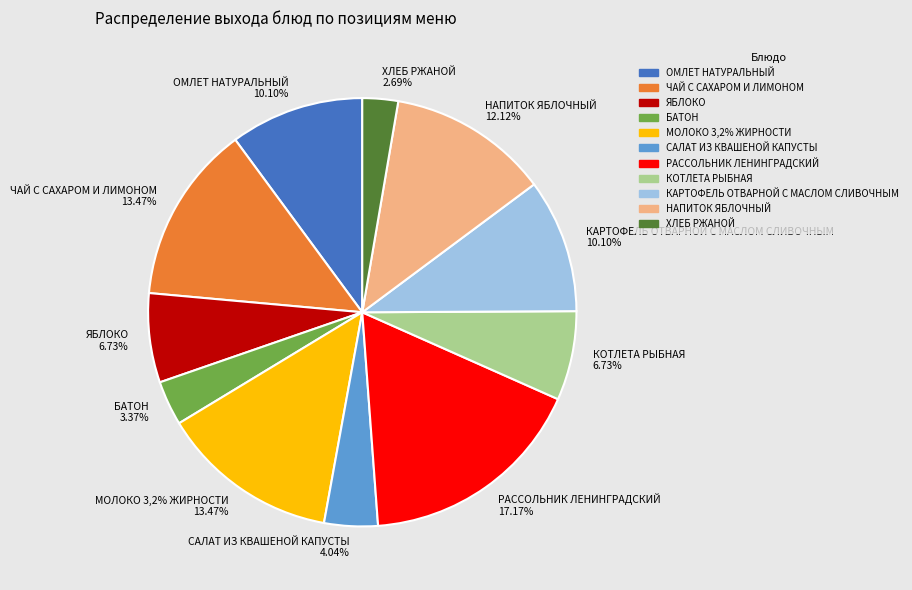

To the nearest percent, what percentage of the pie is БАТОН?

3%